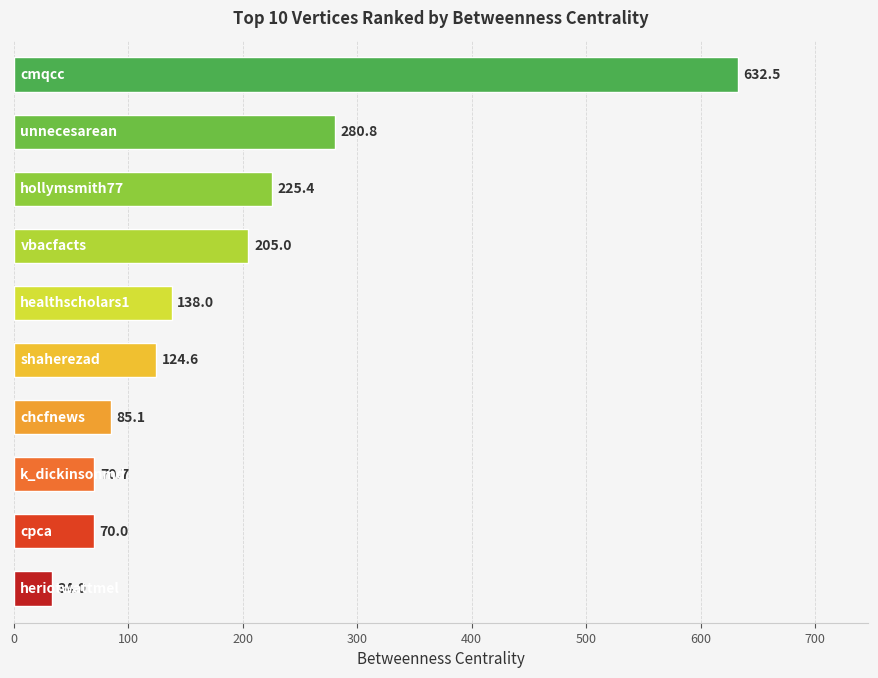

What is the average value?

186.6